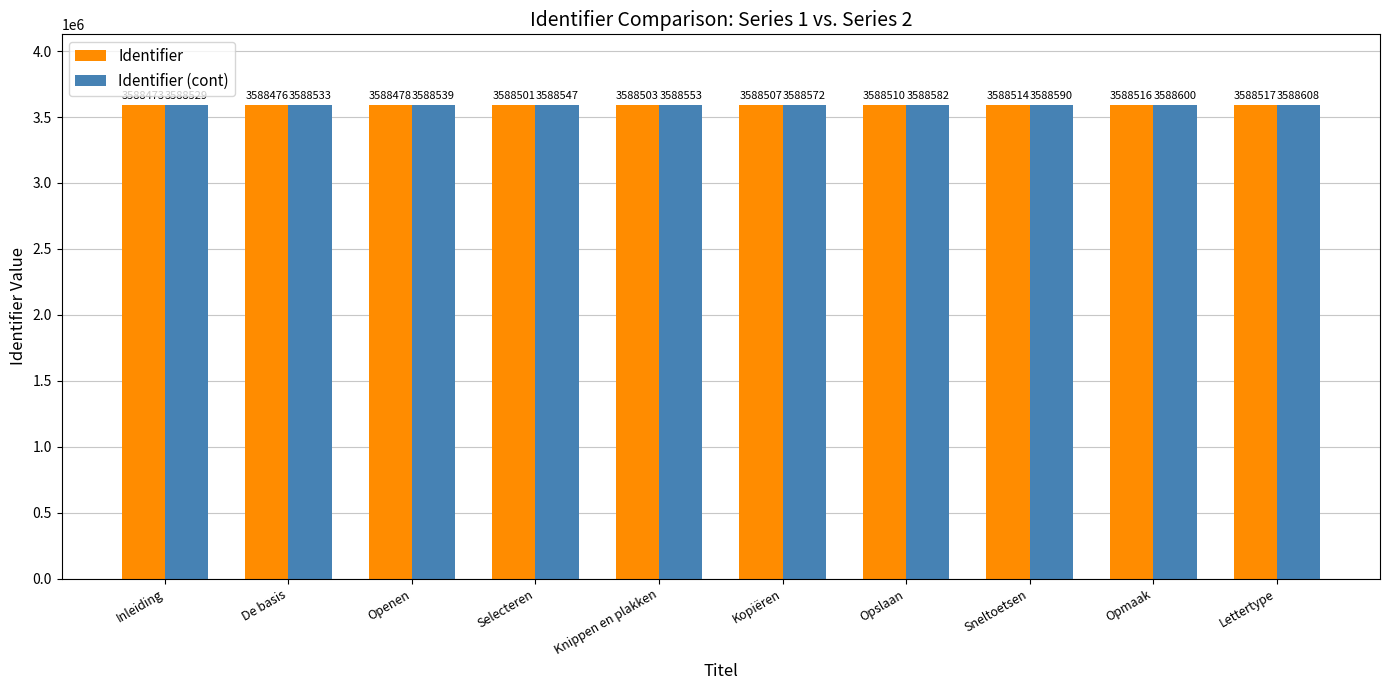

Is it true that Identifier (cont) equals 3588553 at Knippen en plakken?

True